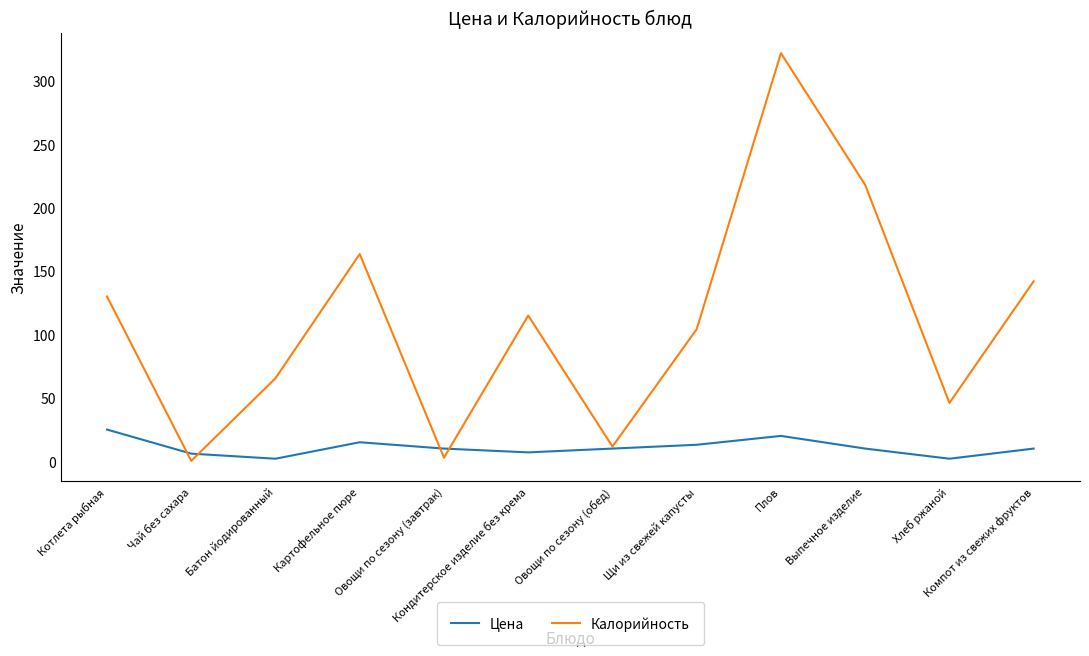

What are all the series names shown in the legend?

Цена, Калорийность